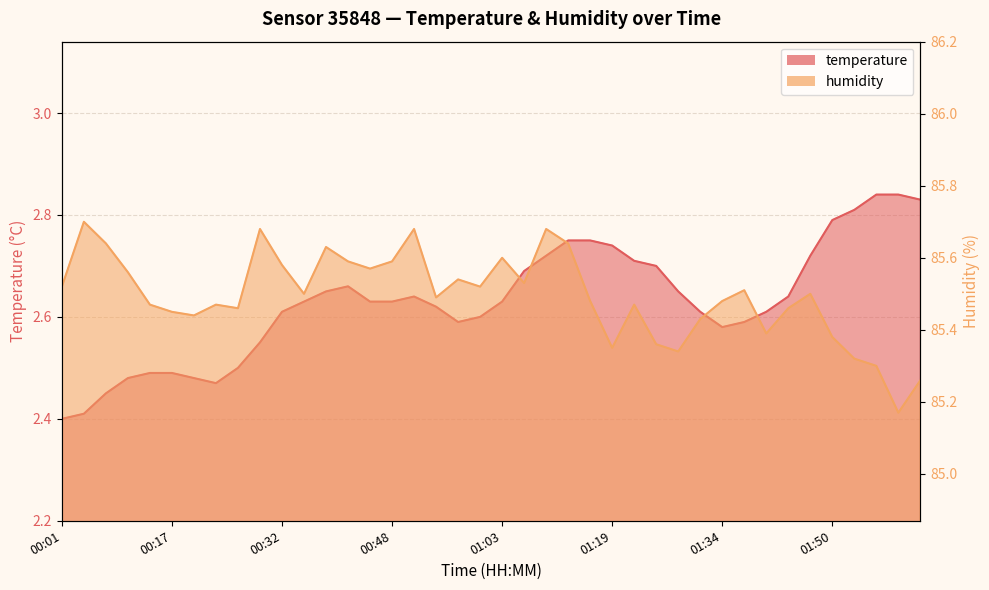

Count the temperature values in the range 2 to 3.

40